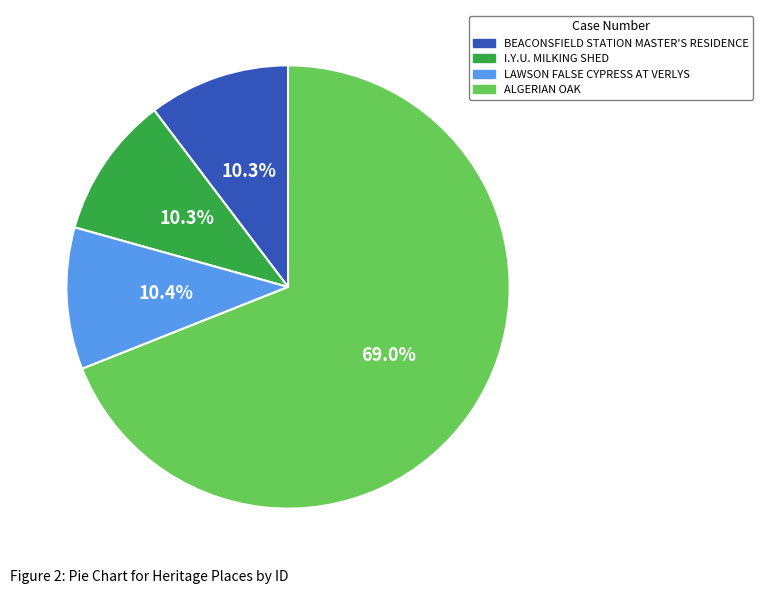

What is the ratio of the value at LAWSON FALSE CYPRESS AT VERLYS to the value at BEACONSFIELD STATION MASTER'S RESIDENCE?

1.0